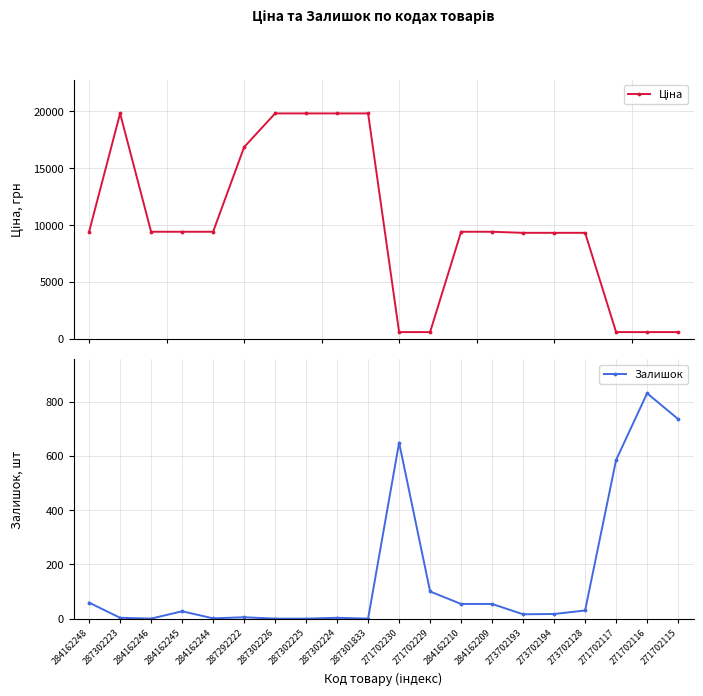

What is the sum of all Залишок values?

3170